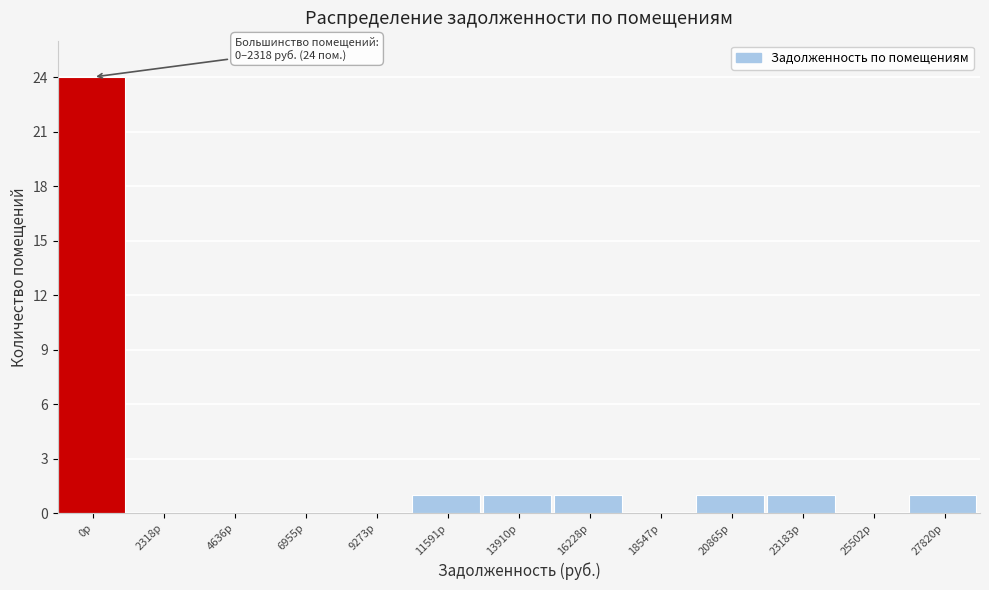

Reading left to right, transcribe all the data shown in this chart.

0р=24	2318р=0	4636р=0	6955р=0	9273р=0	11591р=1	13910р=1	16228р=1	18547р=0	20865р=1	23183р=1	25502р=0	27820р=1